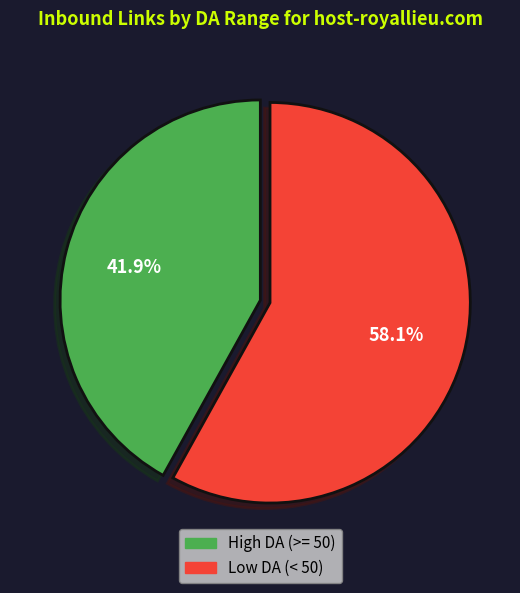

Is there a majority slice in this chart?

Yes